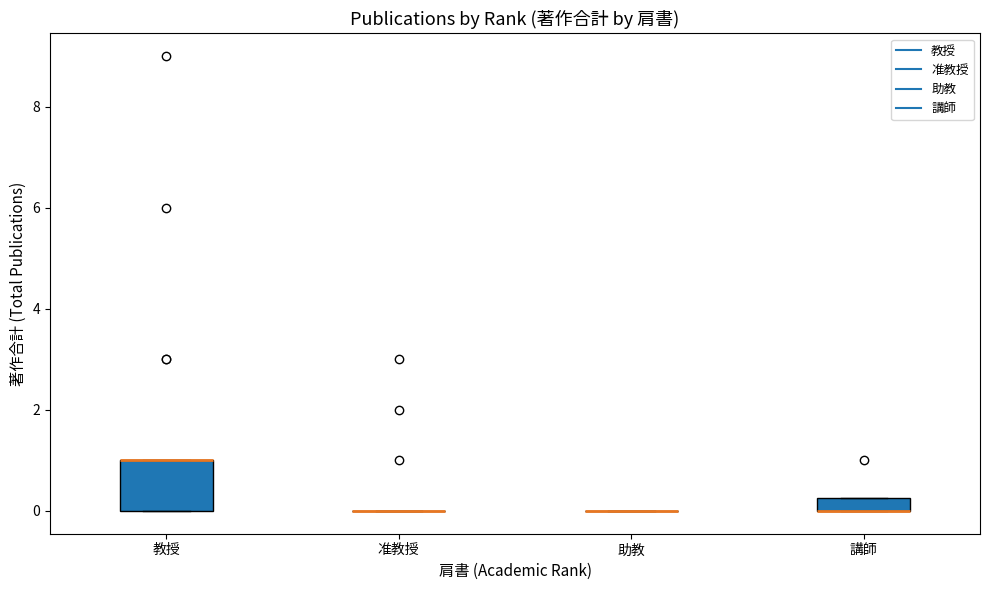

Where is the upper edge of the box for 講師 on the y-axis? The values are not printed on the chart, so give them approximately, as read against the axis.

0.2